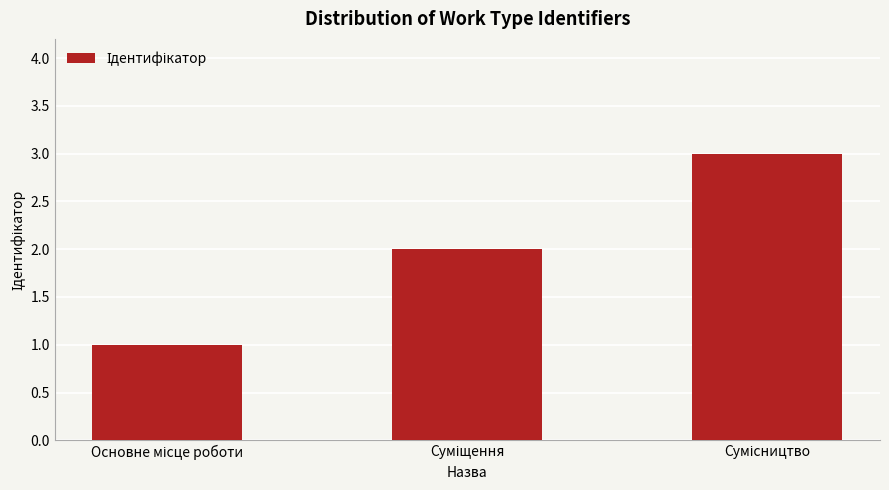

What is the maximum value shown in the chart?

3